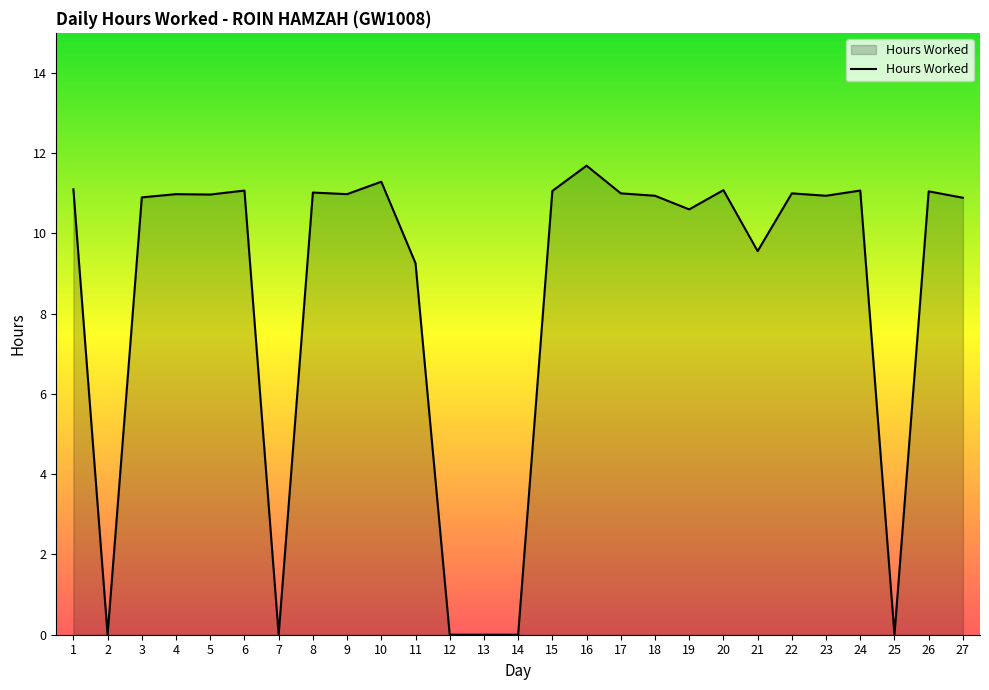

True or false: the data has more than 2 interior local peaks.

True